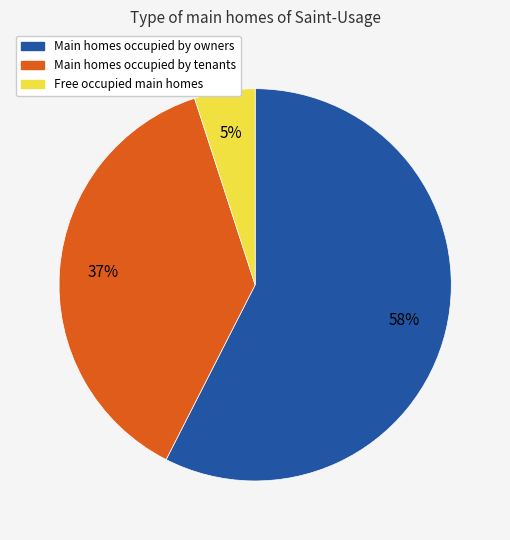

Between Free occupied main homes and Main homes occupied by owners, which is larger?

Main homes occupied by owners